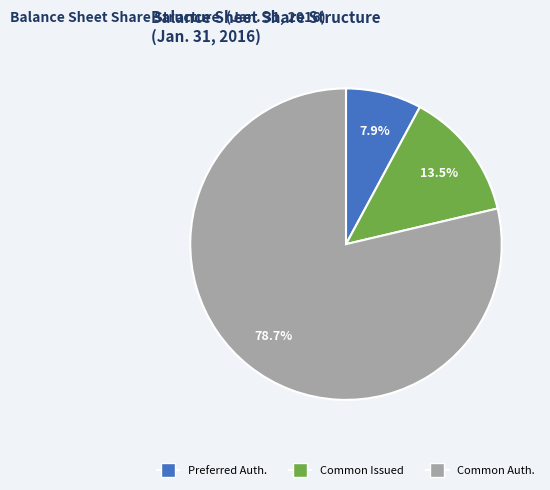

Does any single category account for the majority?

Yes